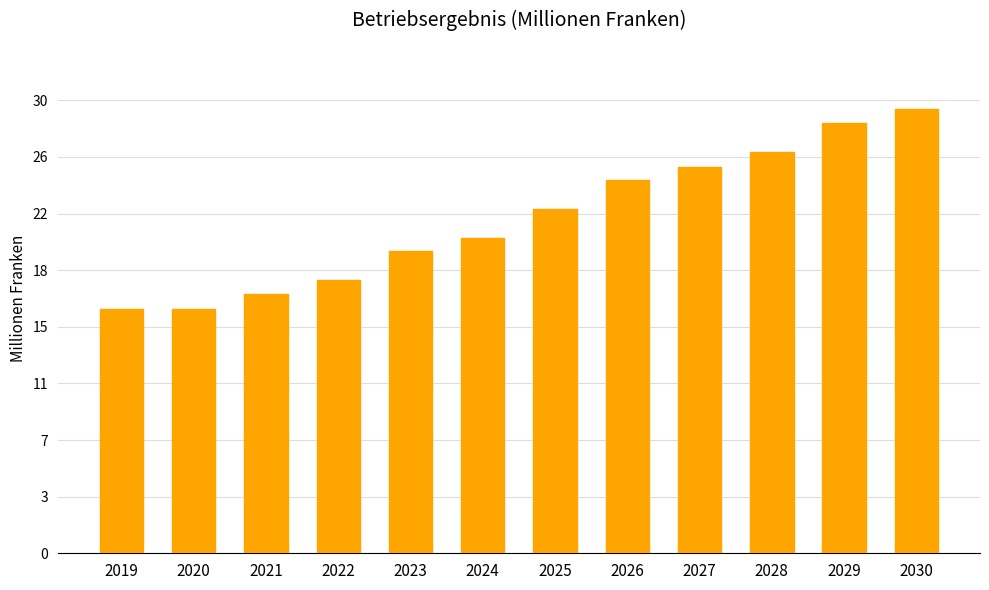

Rank the categories by value from highest to lowest.

2030, 2029, 2028, 2027, 2026, 2025, 2024, 2023, 2022, 2021, 2019, 2020